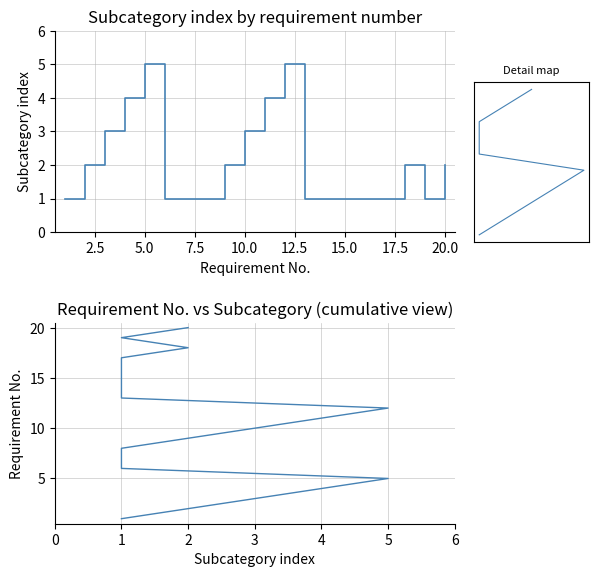

How many distinct data groups are displayed?

1